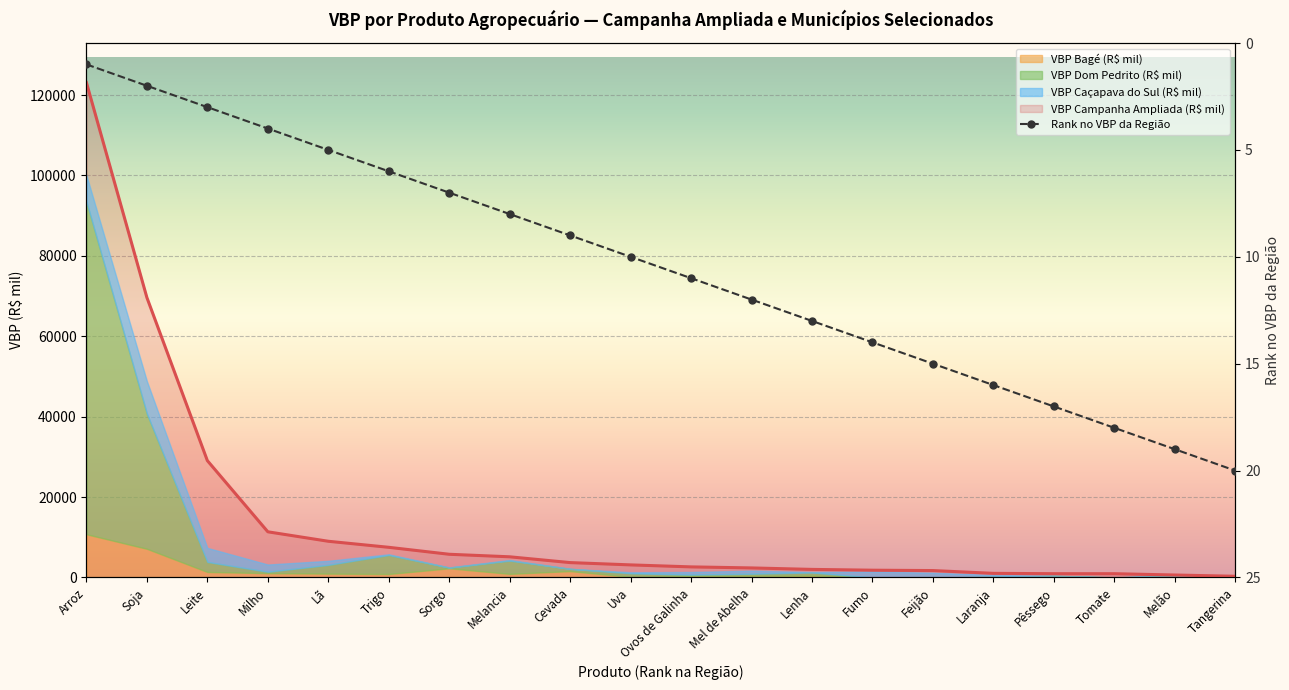

True or false: the data shows 14 at Fumo.

True